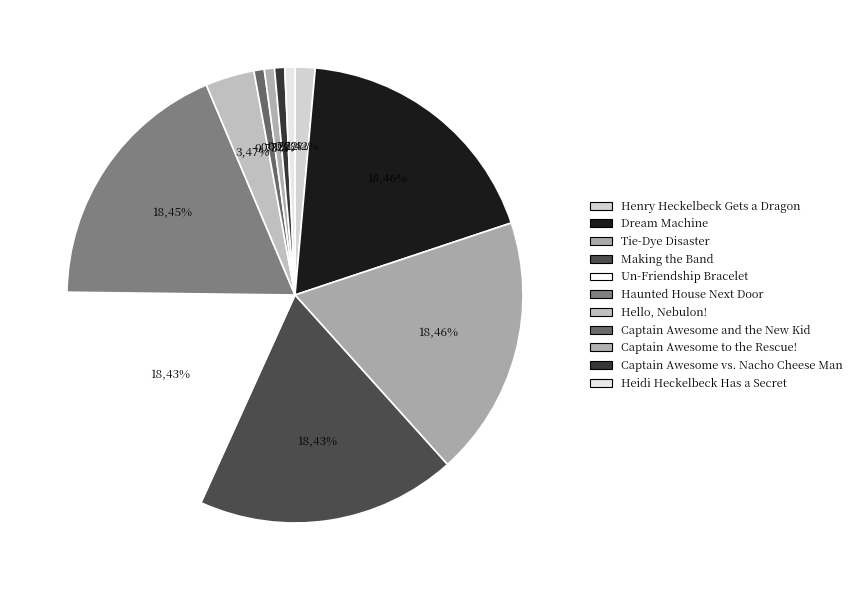

To the nearest percent, what is the average slice percentage?

9%